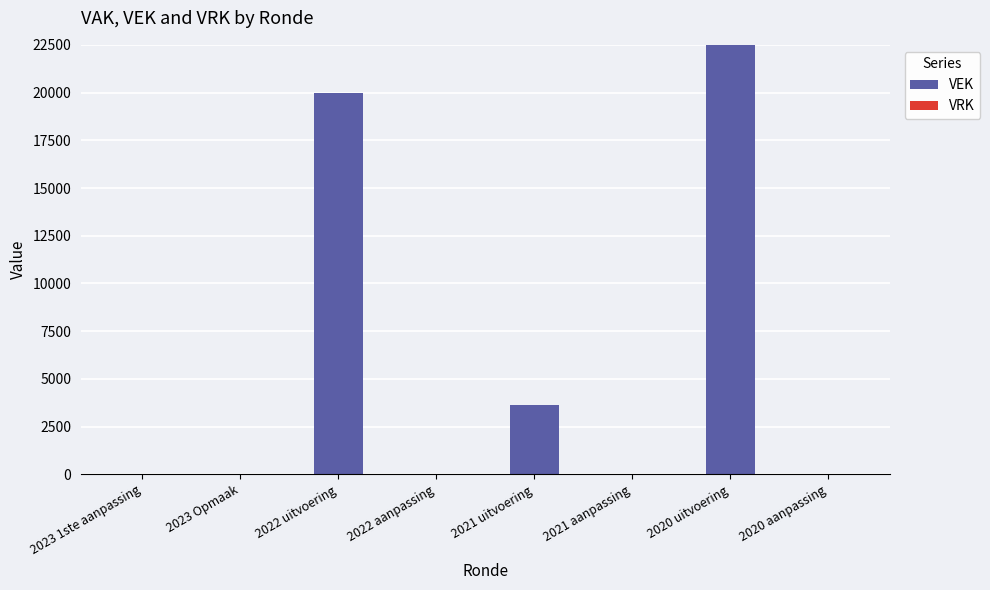

Which label corresponds to the largest value in the chart?

2020 uitvoering